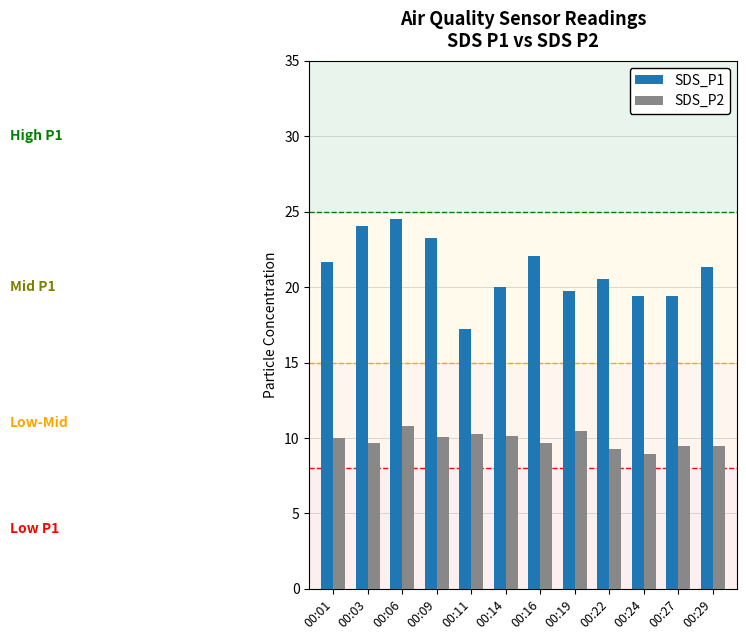

True or false: SDS_P2 has a value of 9.2 at 00:22.

True